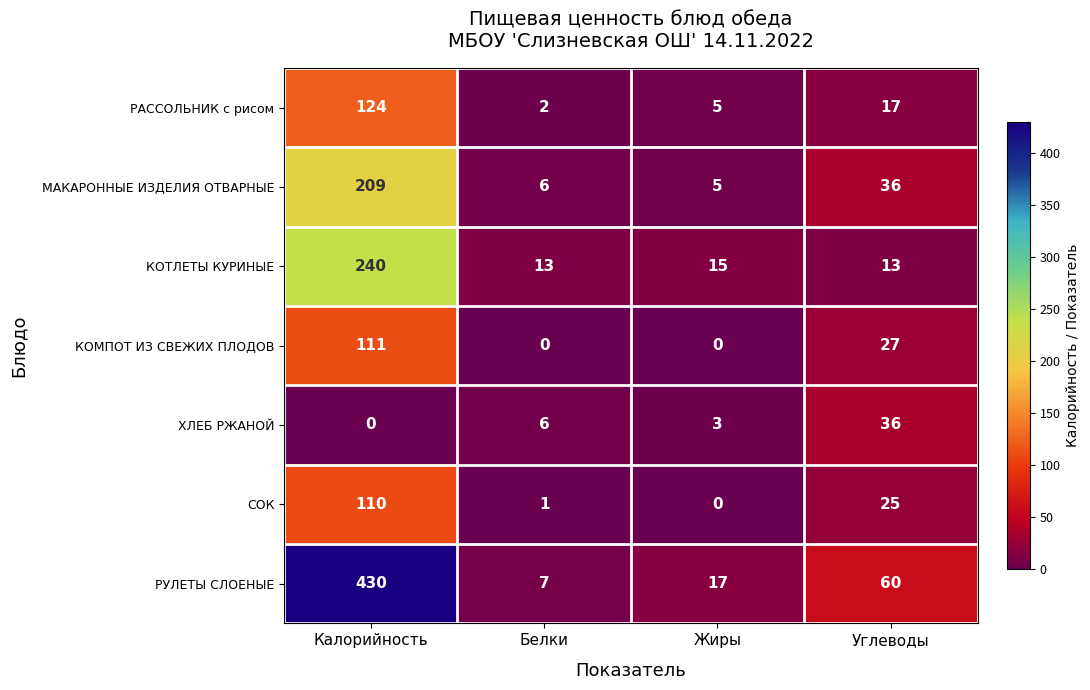

Reading right to left, transcribe all the data shown in this chart.

РАССОЛЬНИК с рисом: Углеводы=17	Жиры=5	Белки=2	Калорийность=124
МАКАРОННЫЕ ИЗДЕЛИЯ ОТВАРНЫЕ: Углеводы=36	Жиры=5	Белки=6	Калорийность=209
КОТЛЕТЫ КУРИНЫЕ: Углеводы=13	Жиры=15	Белки=13	Калорийность=240
КОМПОТ ИЗ СВЕЖИХ ПЛОДОВ: Углеводы=27	Жиры=0	Белки=0	Калорийность=111
ХЛЕБ РЖАНОЙ: Углеводы=36	Жиры=3	Белки=6	Калорийность=0
СОК: Углеводы=25	Жиры=0	Белки=1	Калорийность=110
РУЛЕТЫ СЛОЕНЫЕ: Углеводы=60	Жиры=17	Белки=7	Калорийность=430